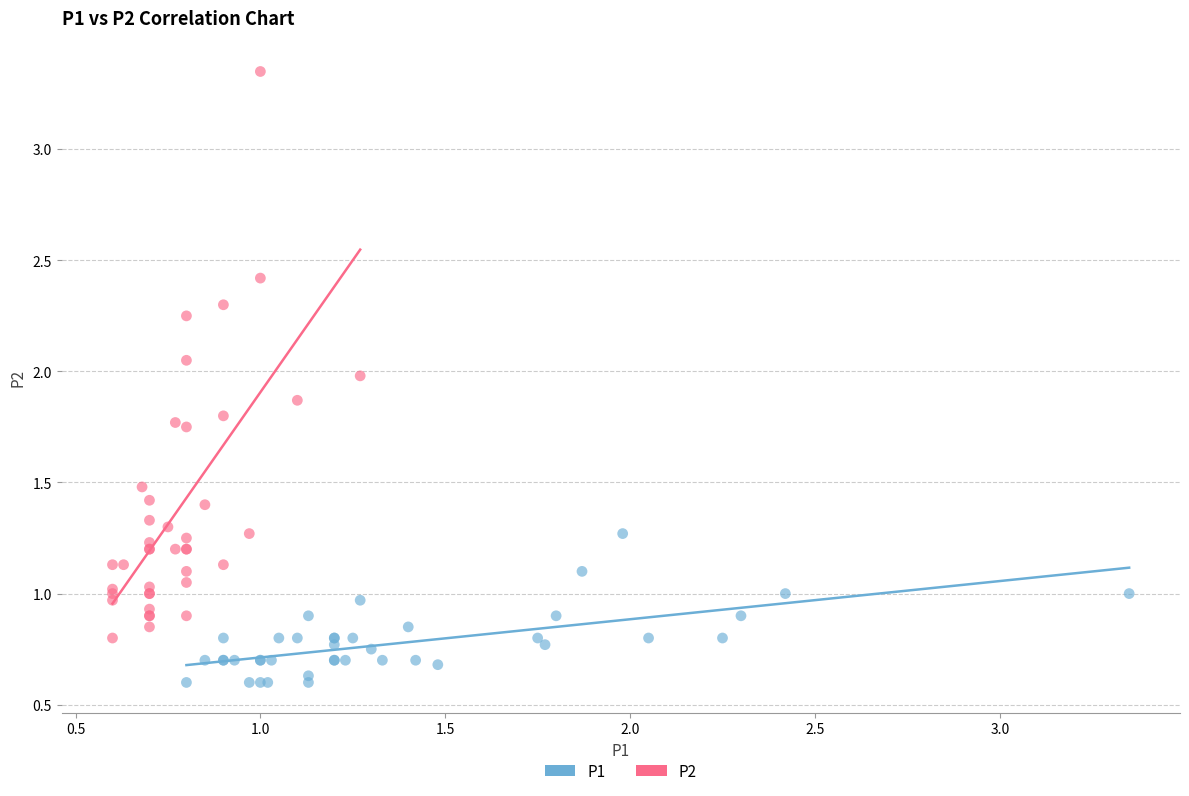

Which series has the largest Y range (max minus min)?

P2